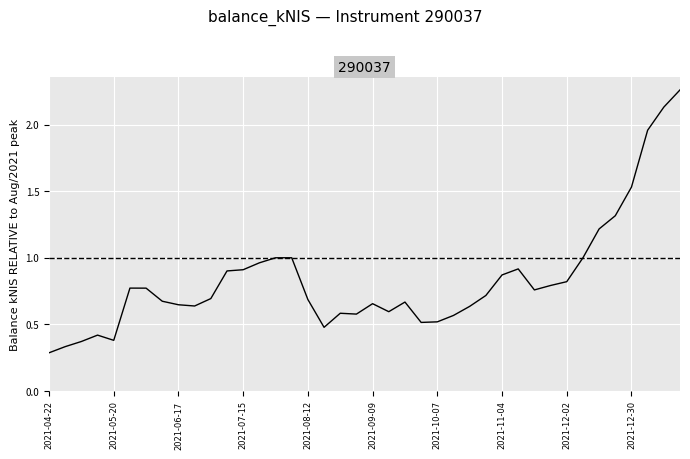

How many lines are shown in the chart?

1